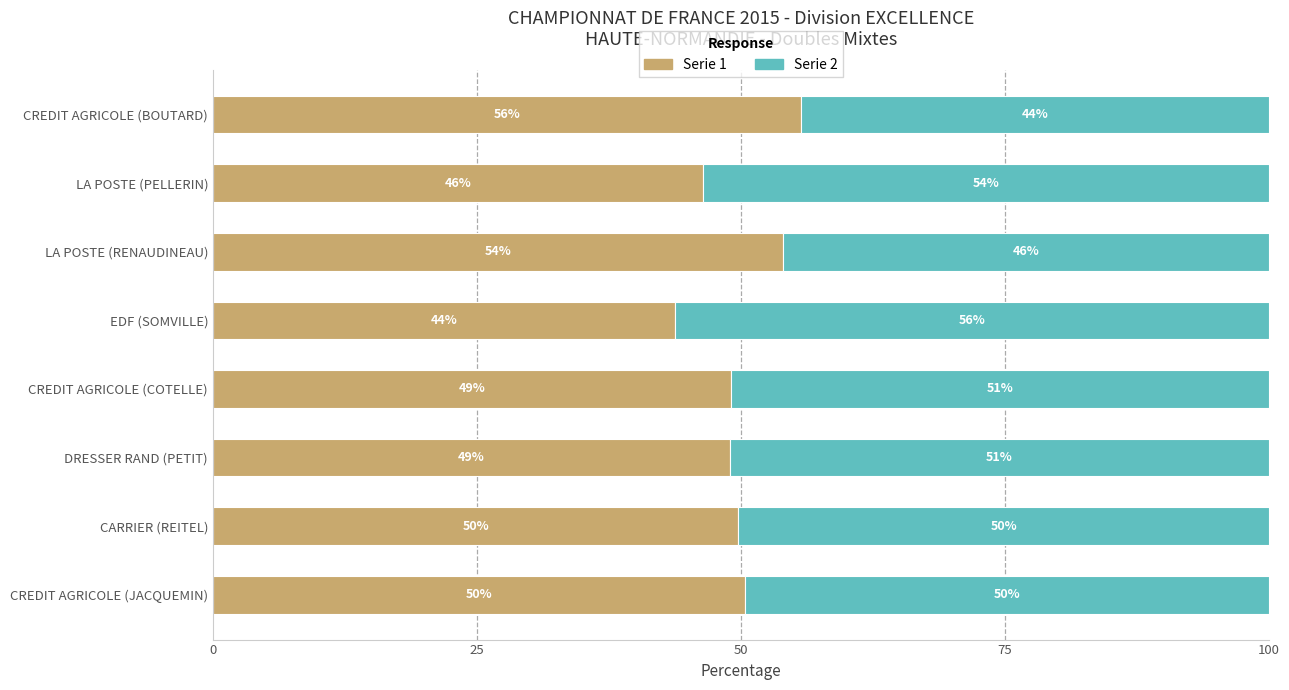

At which label does Serie 1 reach its peak?

CREDIT AGRICOLE (BOUTARD)